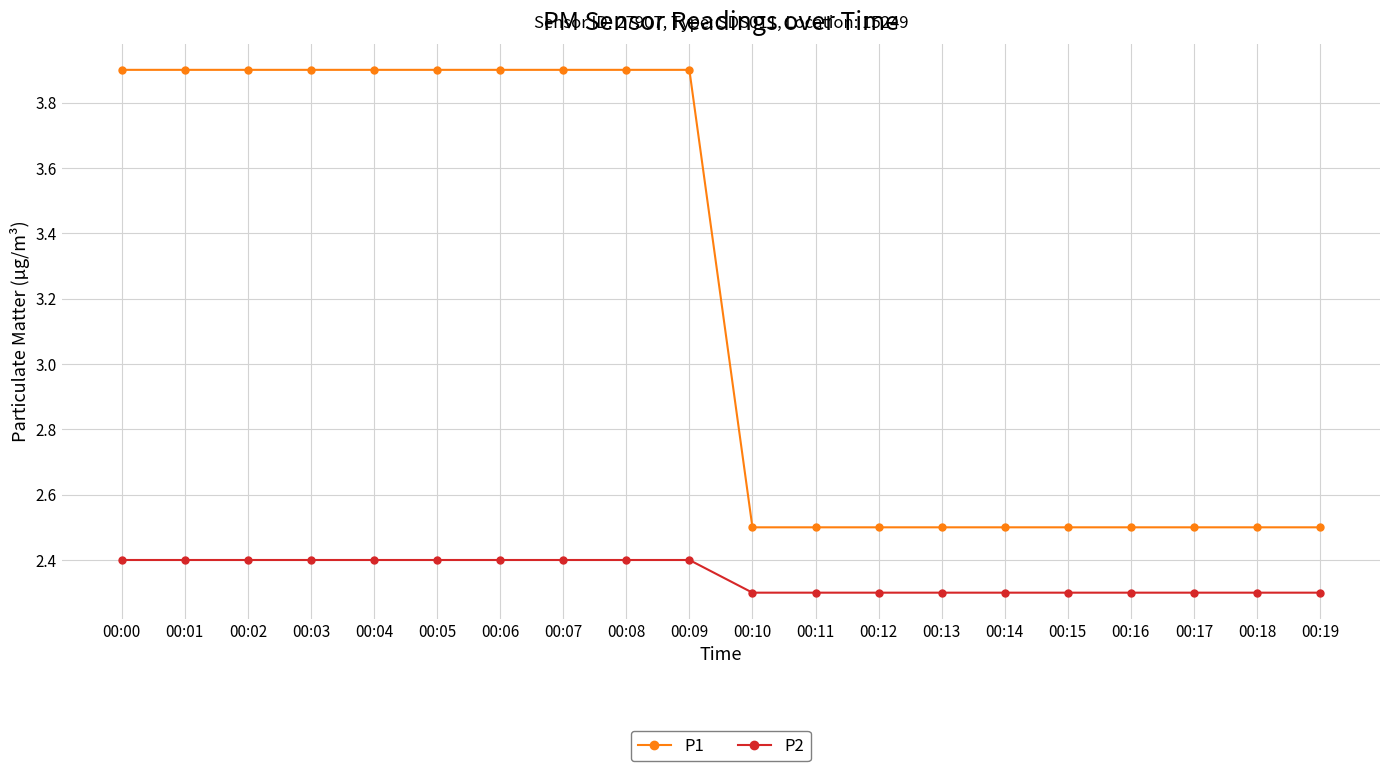

Reading right to left, list all the values displayed in this chart.

P1: 2.5	2.5	2.5	2.5	2.5	2.5	2.5	2.5	2.5	2.5	3.9	3.9	3.9	3.9	3.9	3.9	3.9	3.9	3.9	3.9
P2: 2.3	2.3	2.3	2.3	2.3	2.3	2.3	2.3	2.3	2.3	2.4	2.4	2.4	2.4	2.4	2.4	2.4	2.4	2.4	2.4